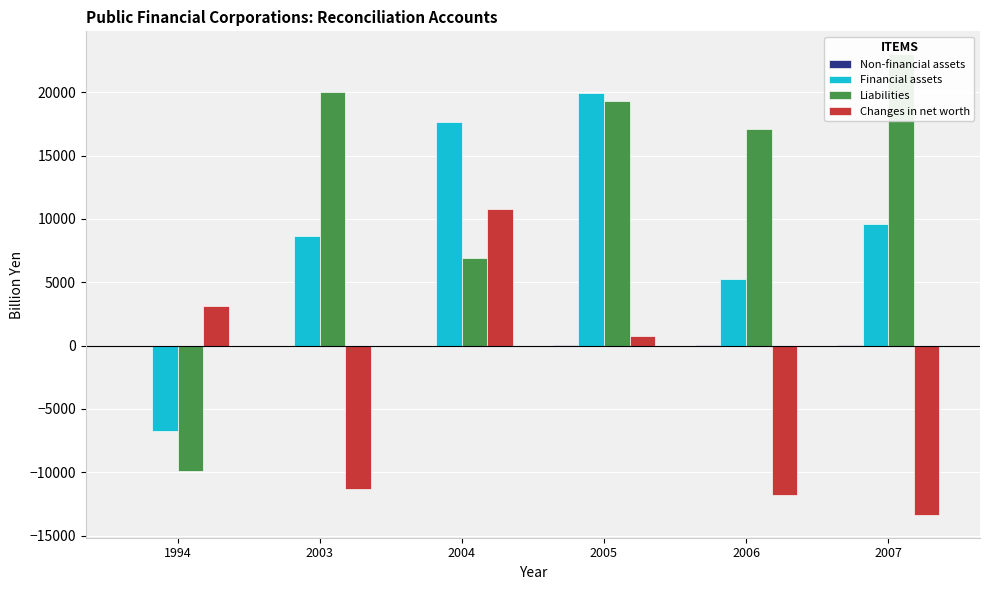

Count the number of categories in the chart.

6